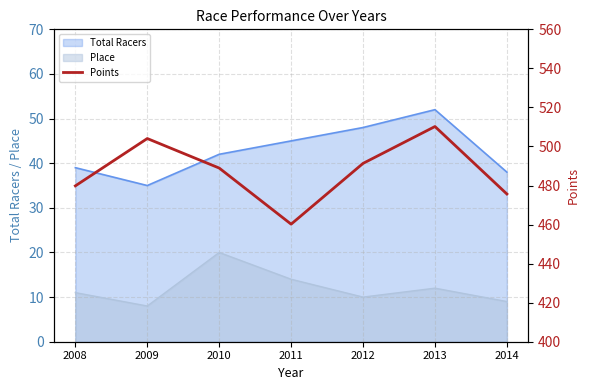

Where is the data nearest to the value 485?

2010